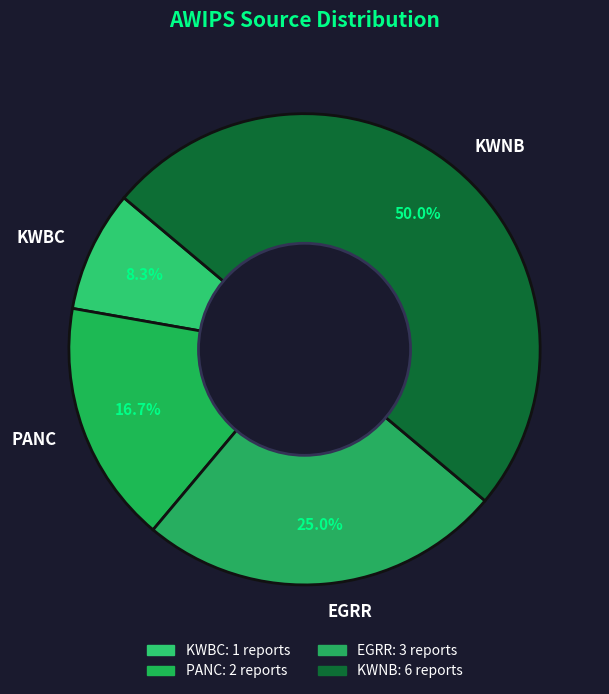

To the nearest percent, what is the difference between the largest and smallest slice percentages?

42%